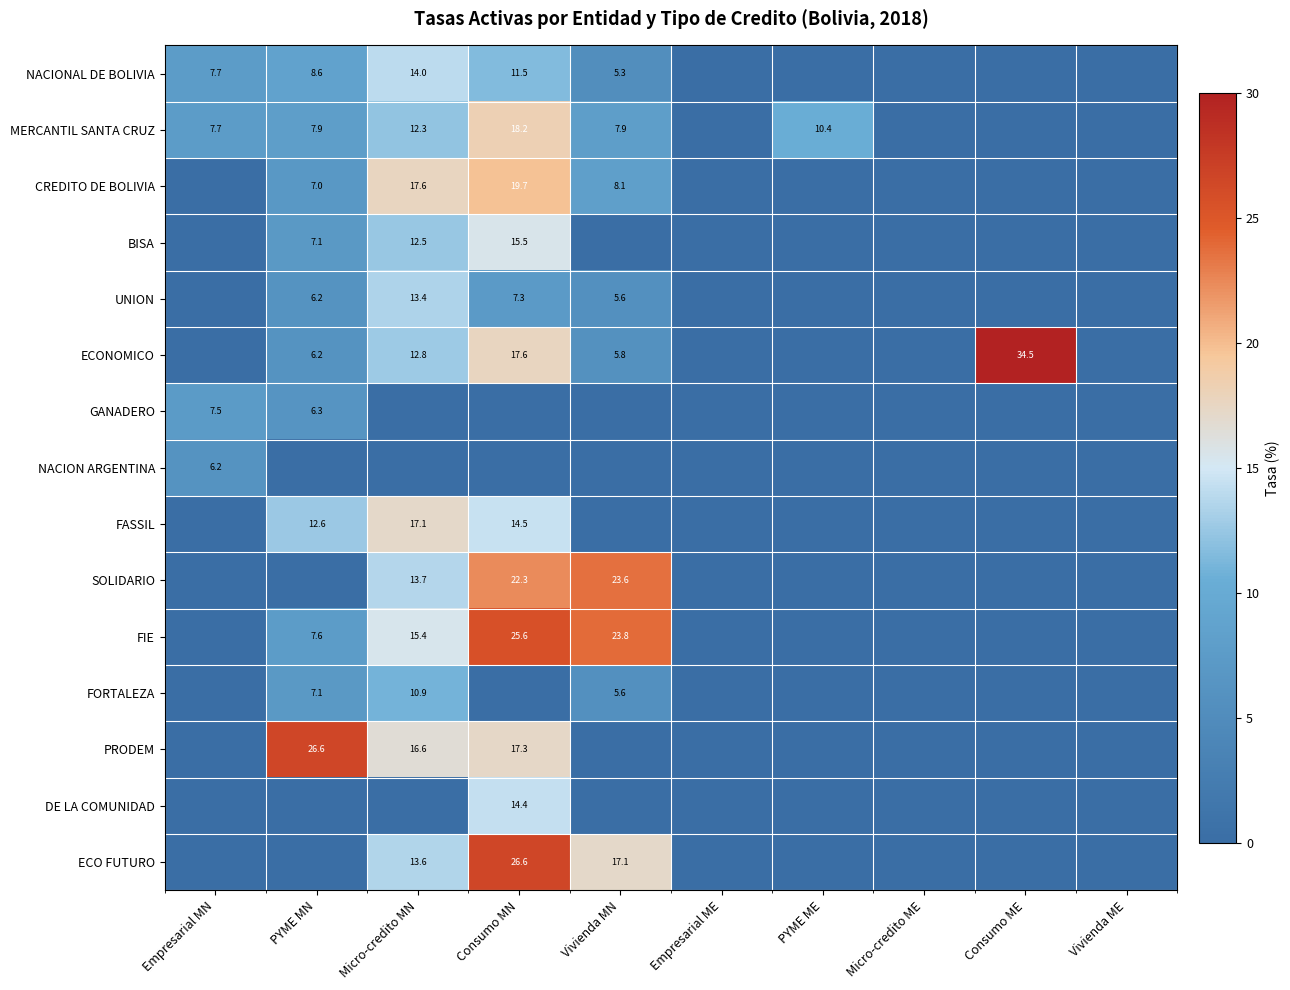

True or false: ECONOMICO has a value of 12.8 at Micro-credito MN.

True